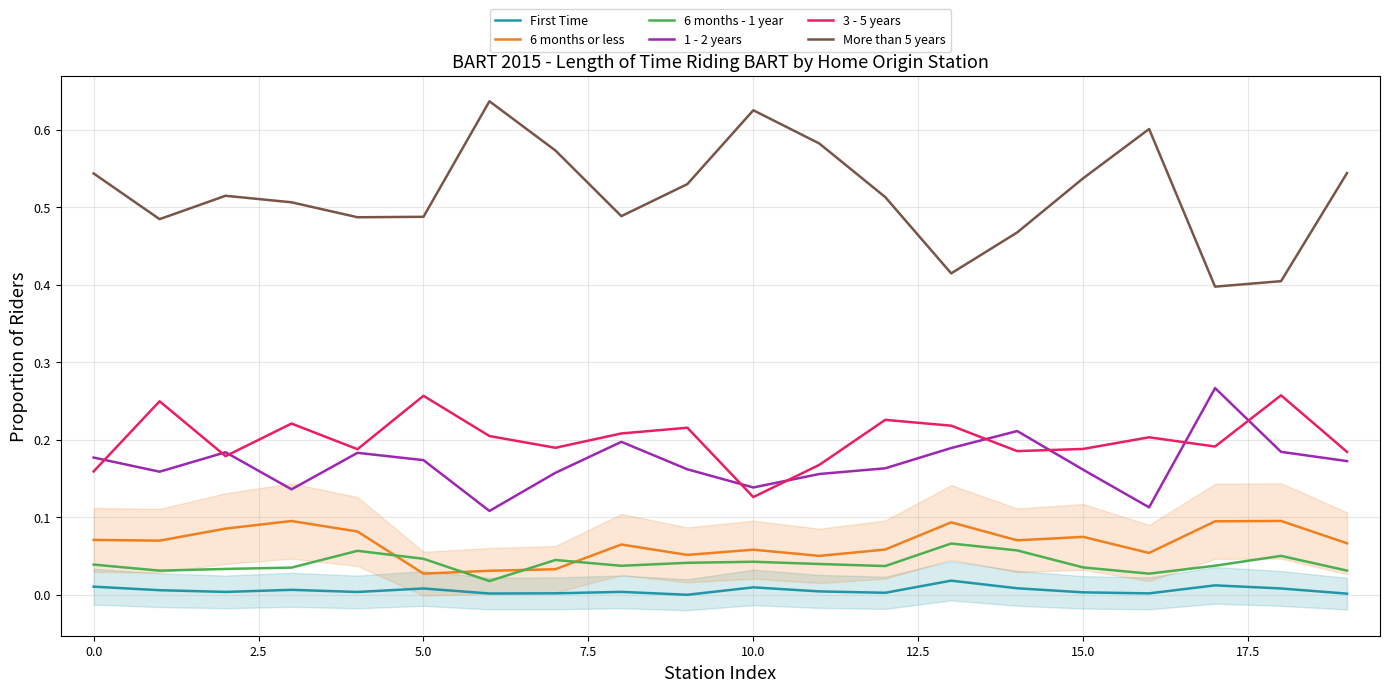

How many positive values does the First Time series have?

19